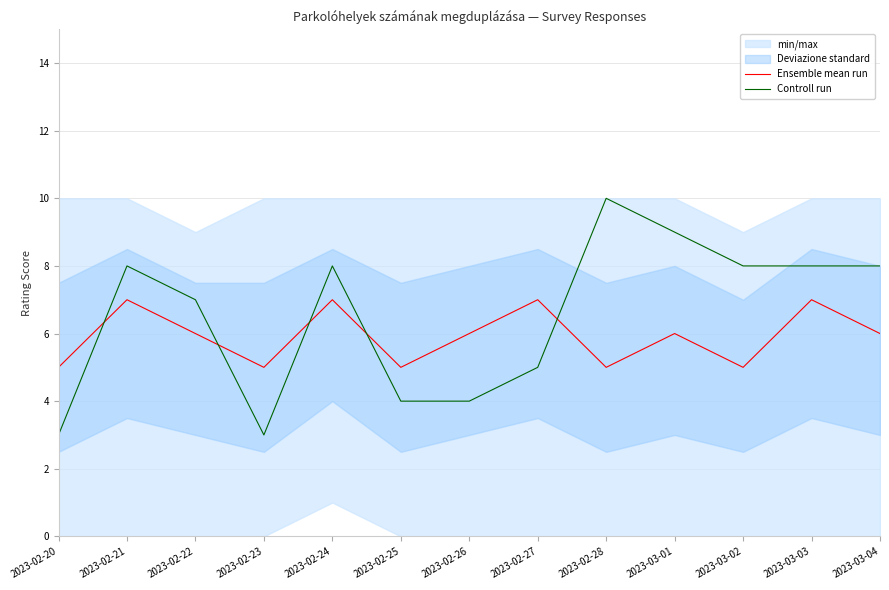

Read the Controll run value at 2023-02-26.

4